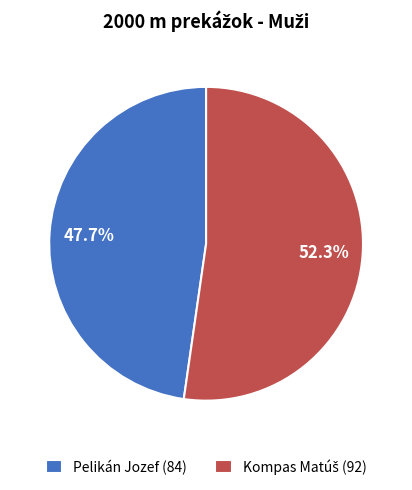

Which category has the biggest portion of the pie?

Kompas Matúš